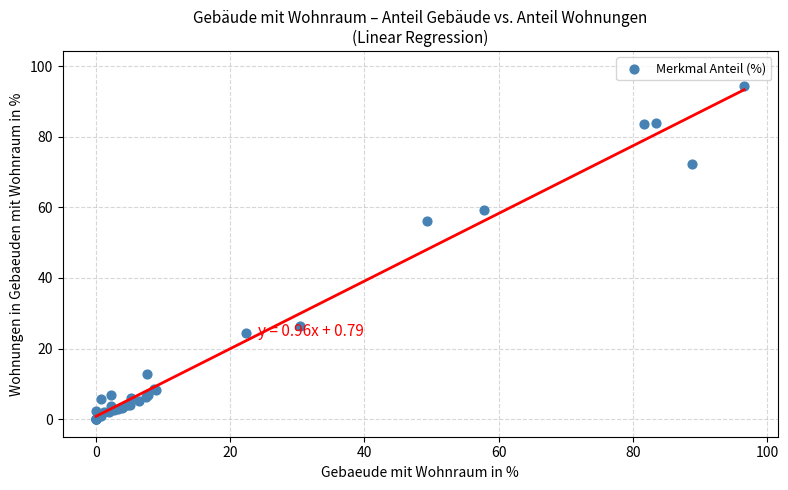

What Y value in the scatter plot is closest to 47?

56.1